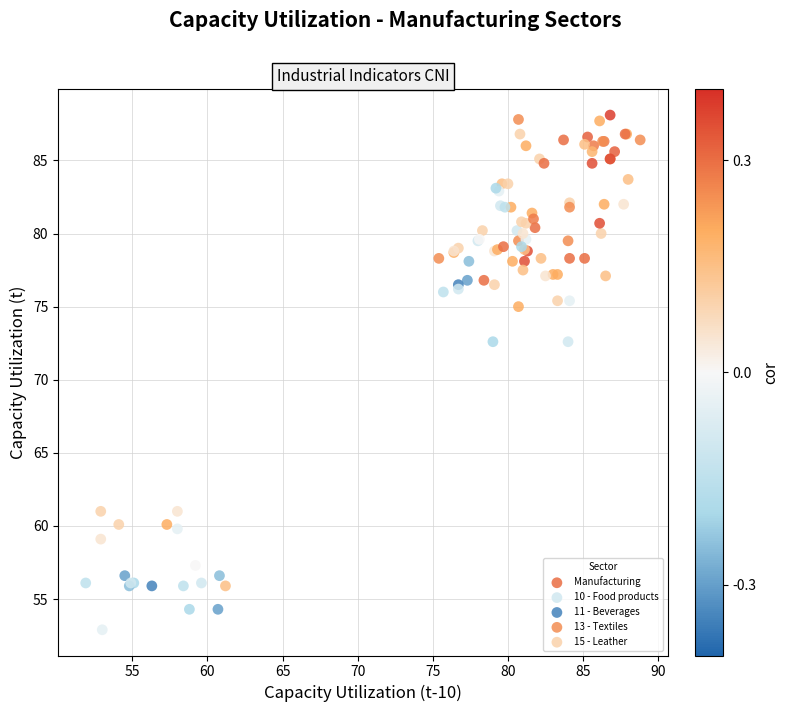

Which series contains the lowest Y value?

11 - Beverages